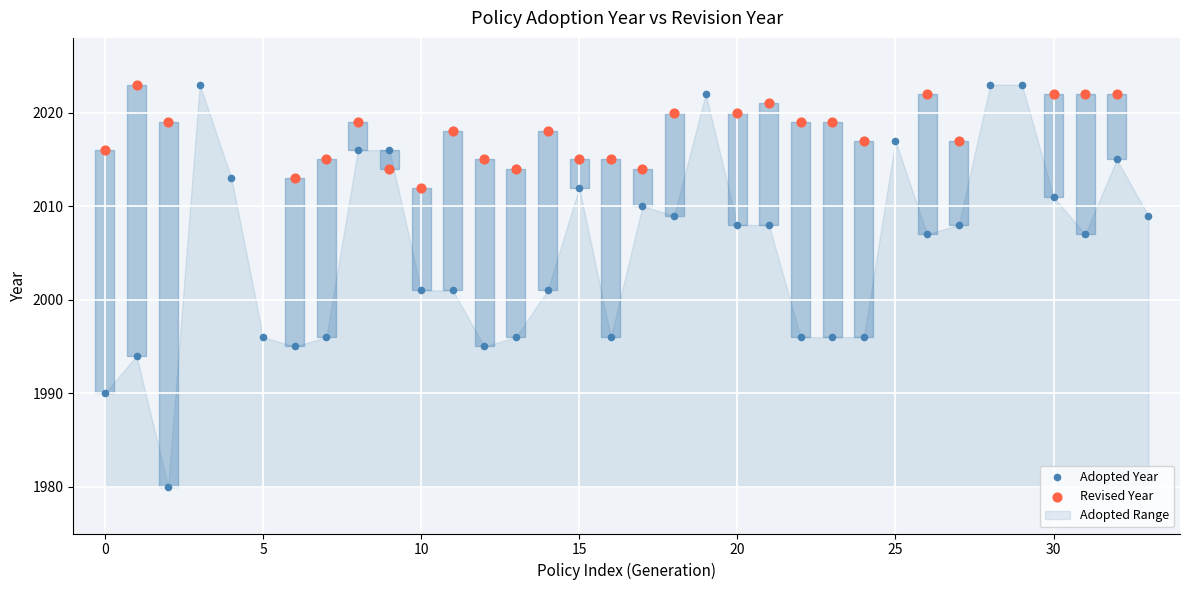

Which series reaches the minimum Y coordinate?

Adopted Year